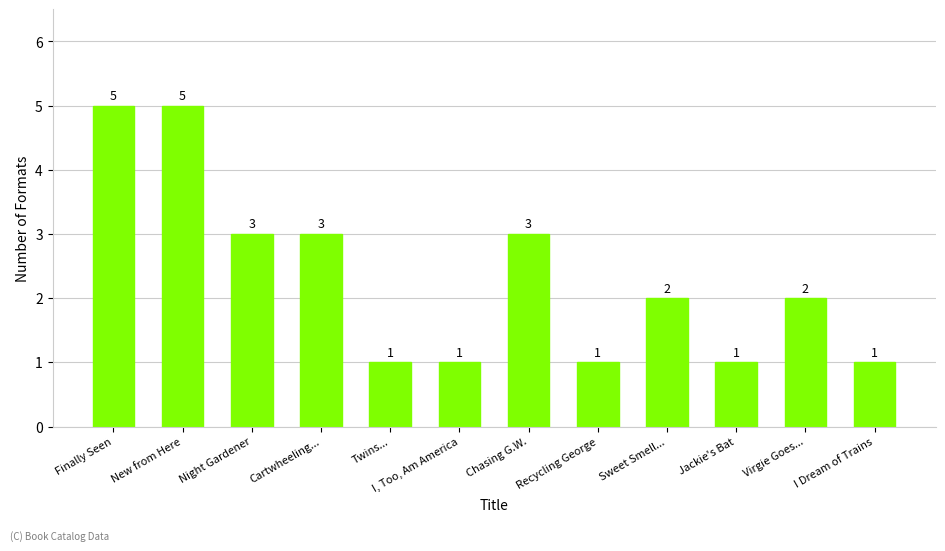

What is the maximum value shown in the chart?

5